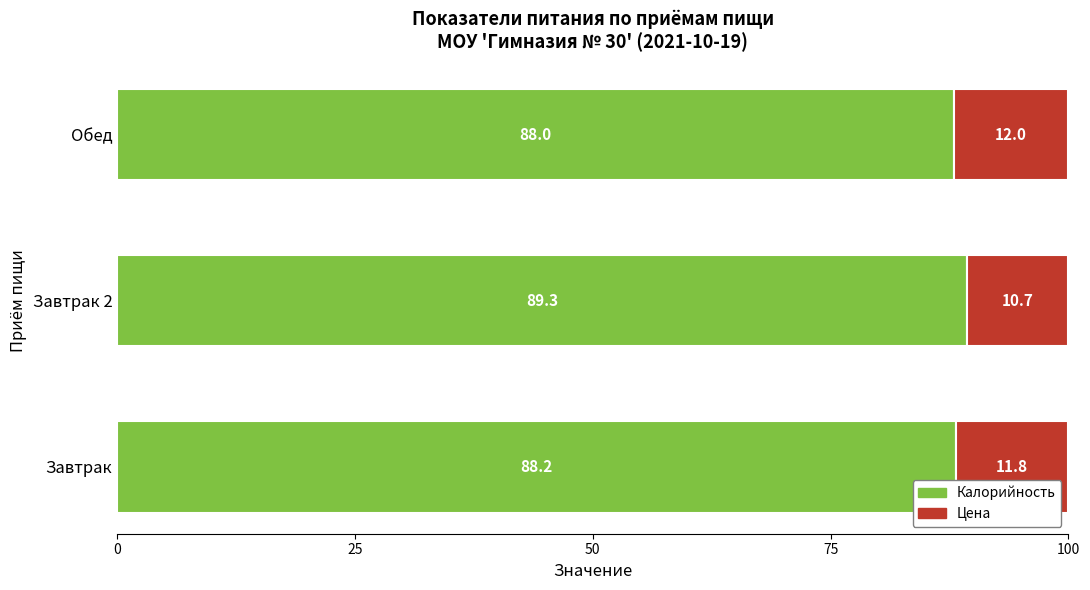

What is the lowest value of the Калорийность series?

88.0